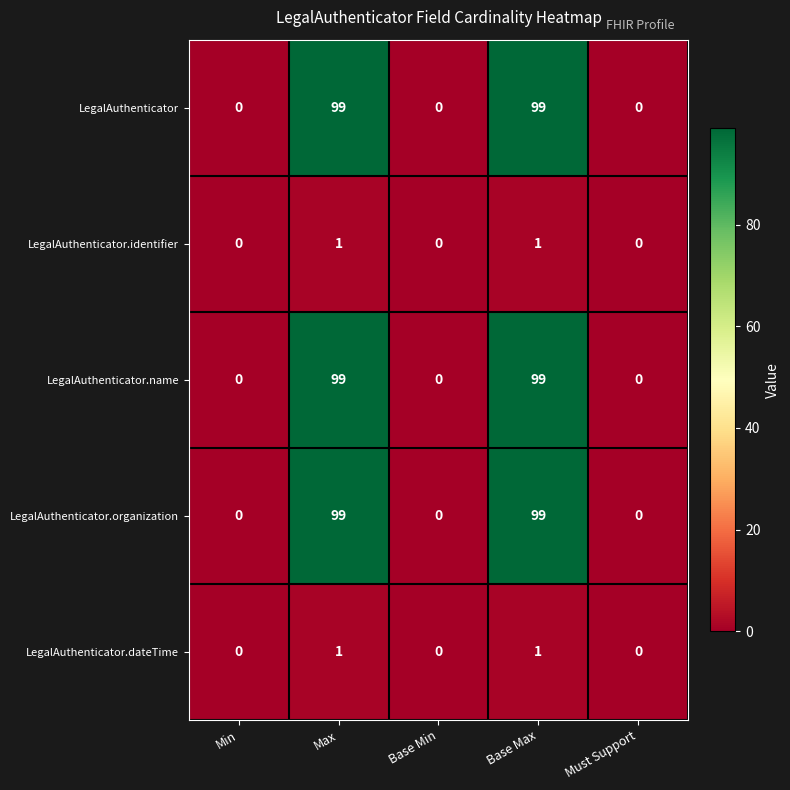

What is the total value across all series at Max?

299